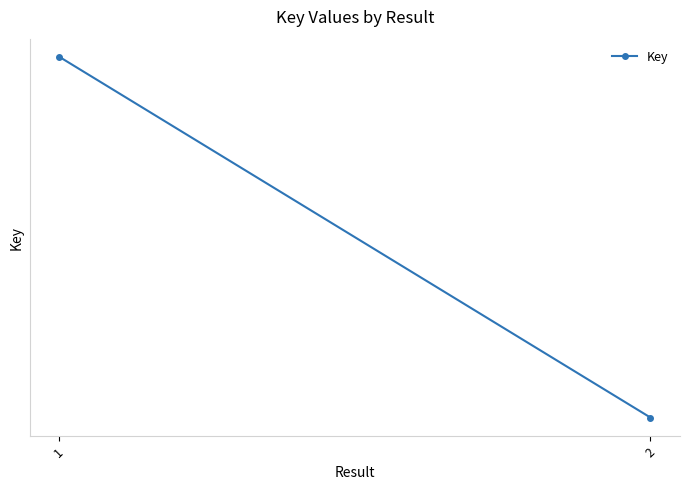

List the labels in order of value, largest first.

1, 2